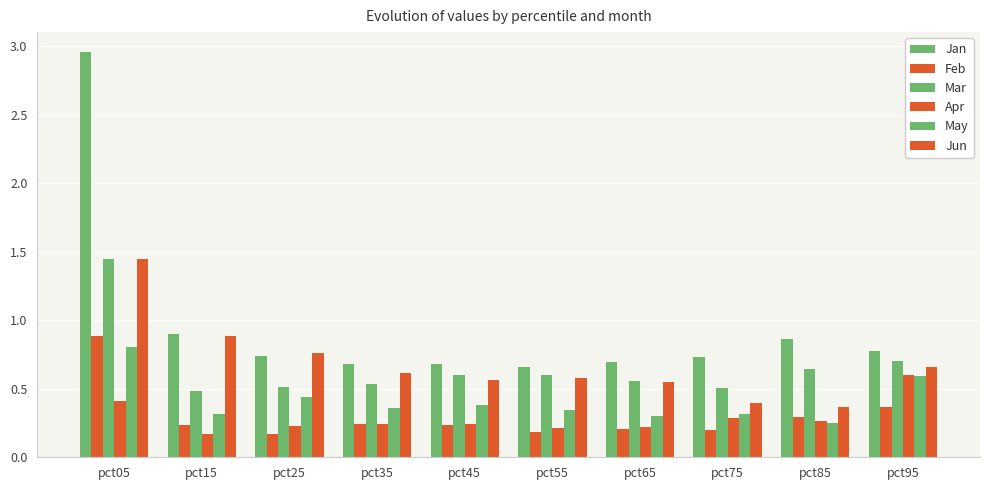

How many bars are there in total?

60